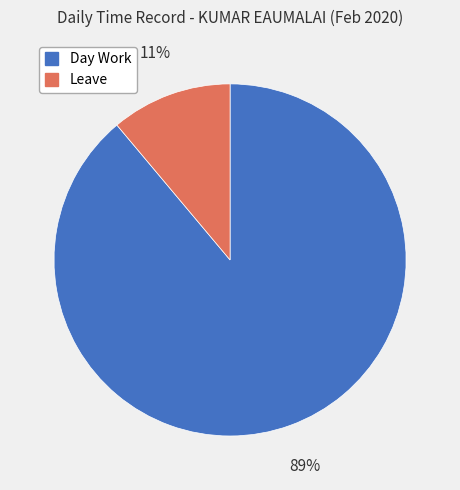

Which has a higher value, Day Work or Leave?

Day Work